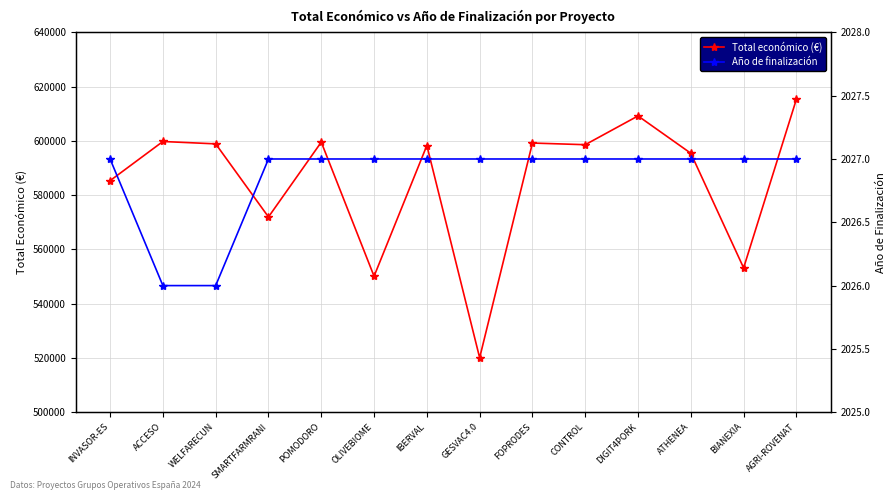

List the series in order of their peak value, highest first.

Total económico (€), Año de finalización